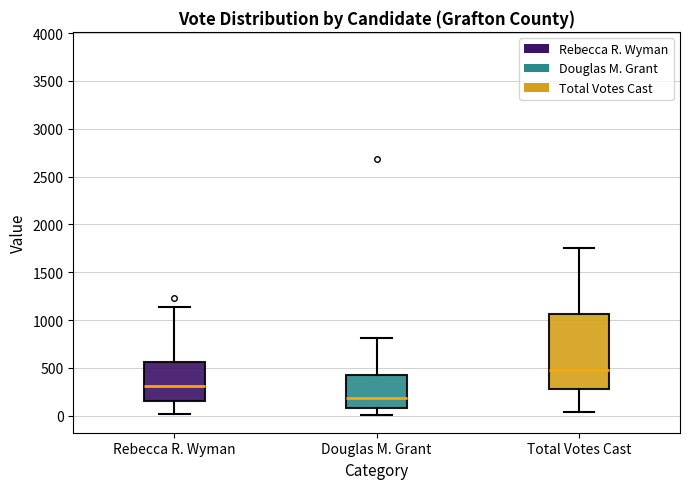

Reading left to right, read every box against the y-axis: the position of its median line, the range the box covers, and the ends of its whiskers. The values are not printed on the chart, so give them approximately, as read against the axis.

Rebecca R. Wyman: median 300, box 150 to 550, whiskers 0 to 1150
Douglas M. Grant: median 200, box 100 to 450, whiskers 0 to 800
Total Votes Cast: median 500, box 300 to 1050, whiskers 50 to 1750